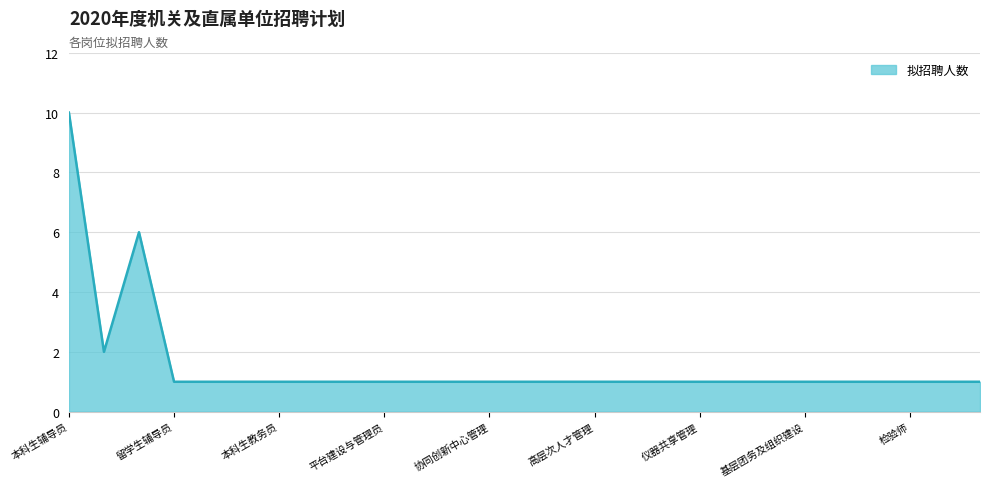

What is the average value?

2